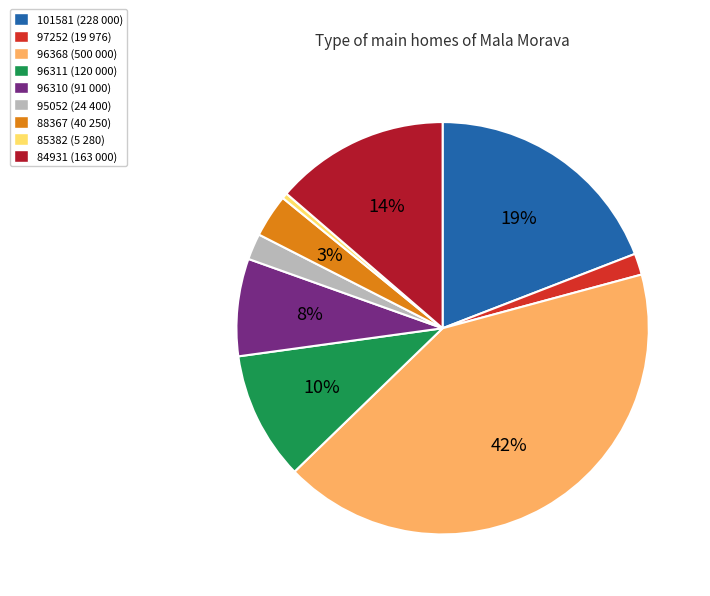

Is there any slice that represents more than half of the pie?

No